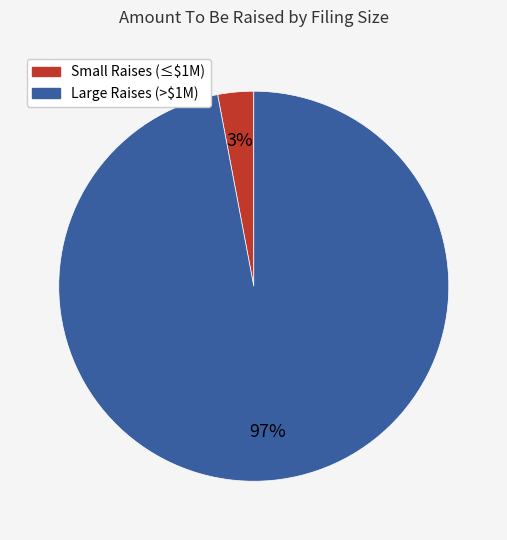

Is there any slice that represents more than half of the pie?

Yes